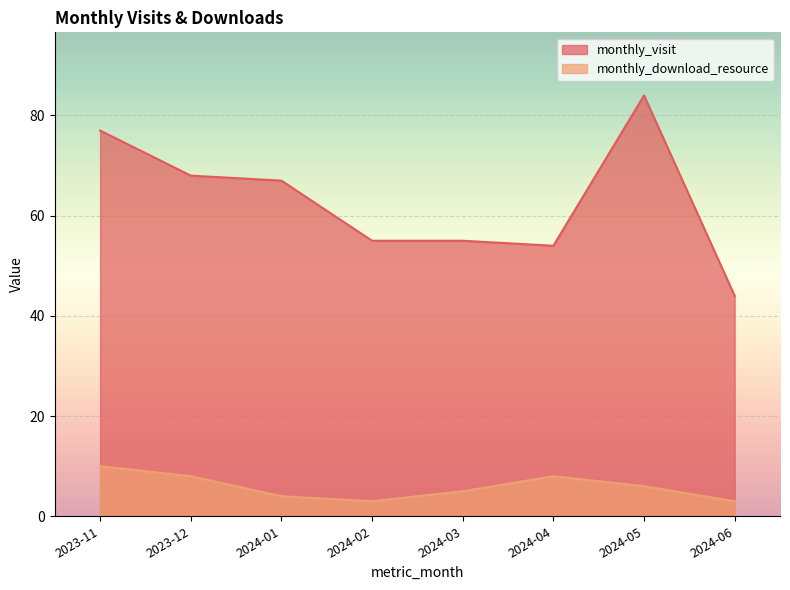

Rank the series at 2024-05 from lowest to highest value.

monthly_download_resource, monthly_visit